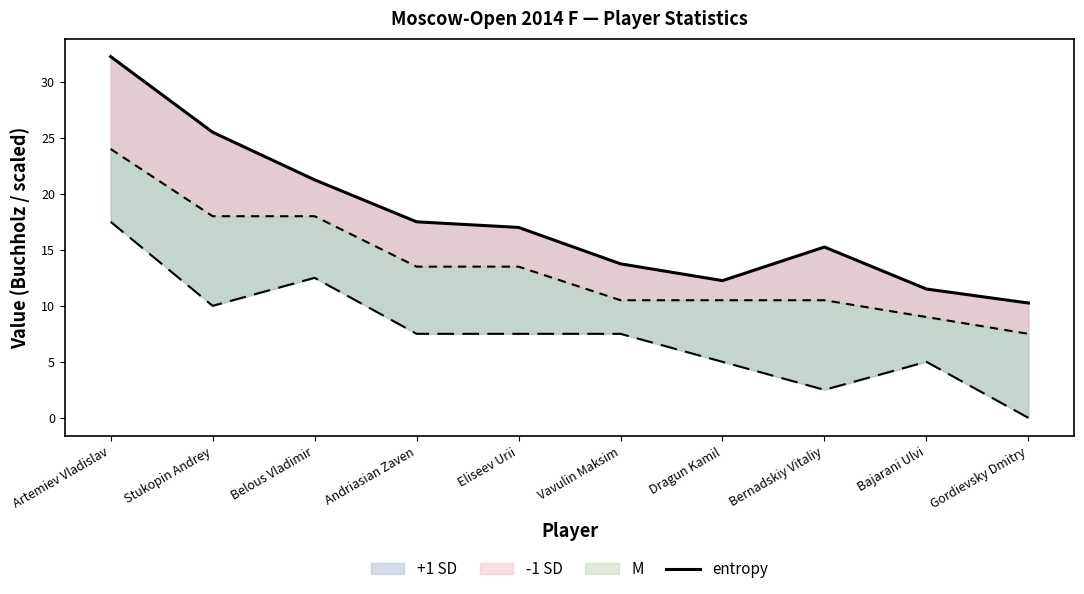

True or false: the data shows 17.5 at Andriasian Zaven.

True